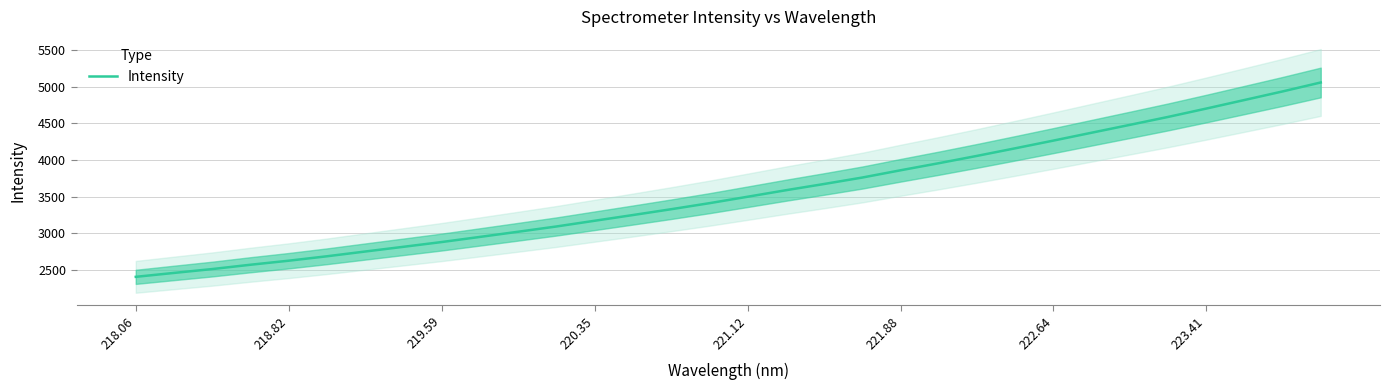

What is the difference between the maximum and second lowest values?

2595.2